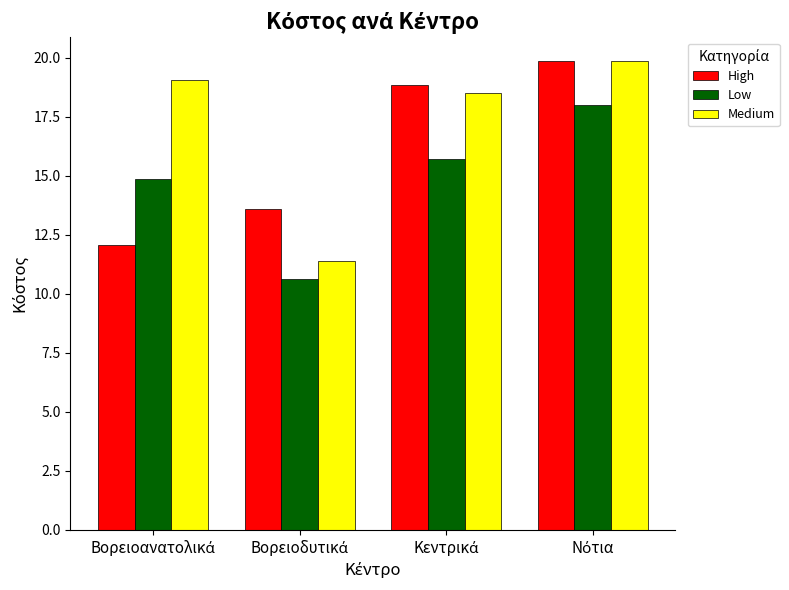

What is the smallest value displayed?

10.6